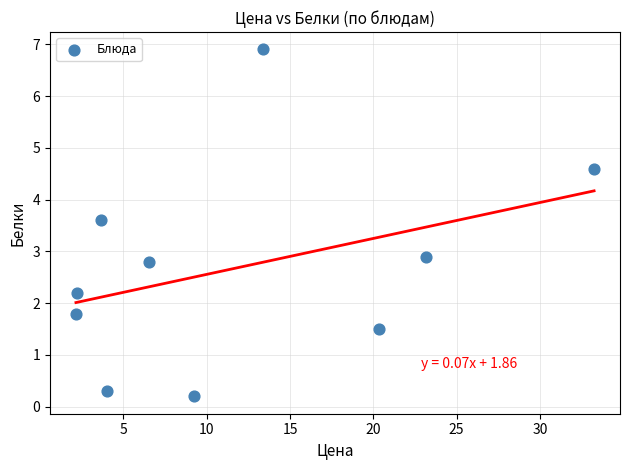

What is the range of Y values (max minus min)?

6.7